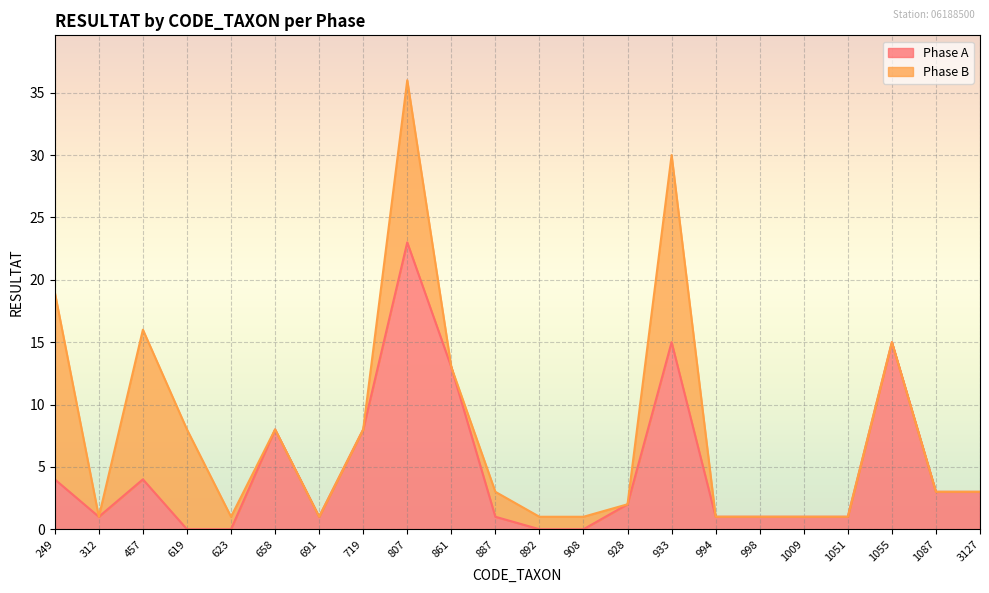

How many values are above zero?

18